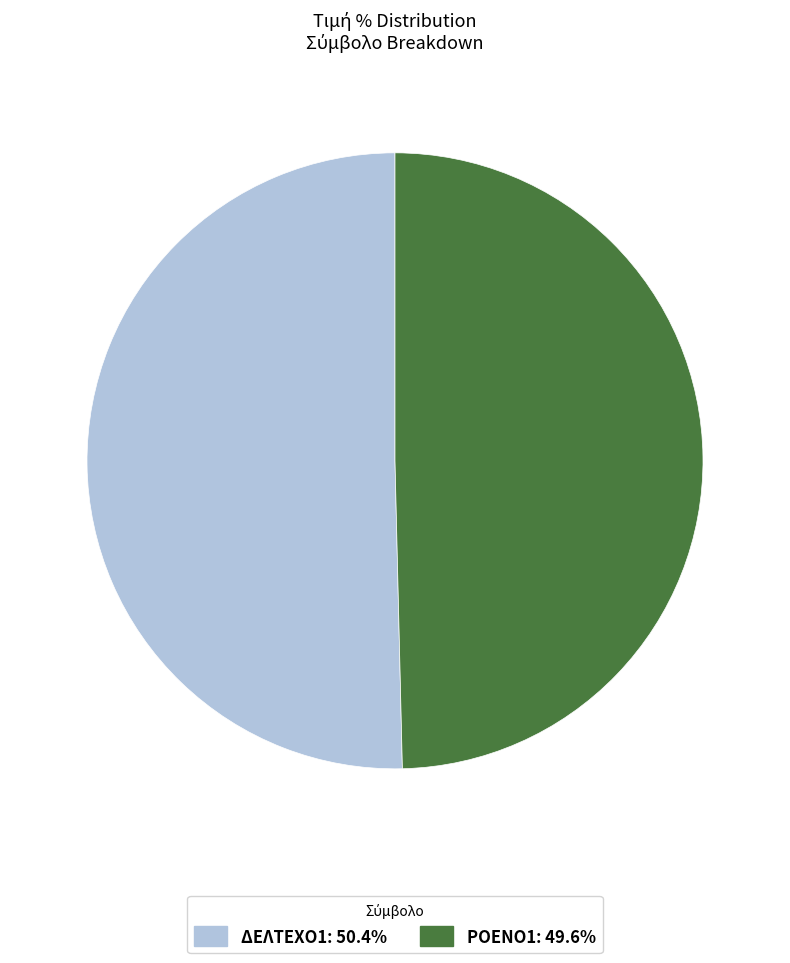

What is the largest slice in the pie chart?

ΔΕΛΤΕΧΟ1